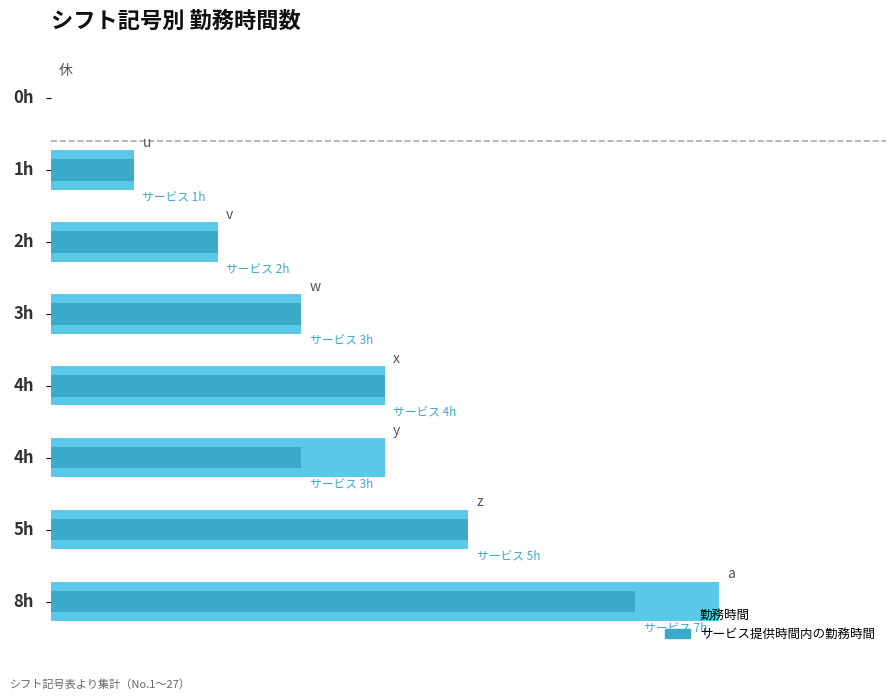

What is the maximum value shown in the chart?

8